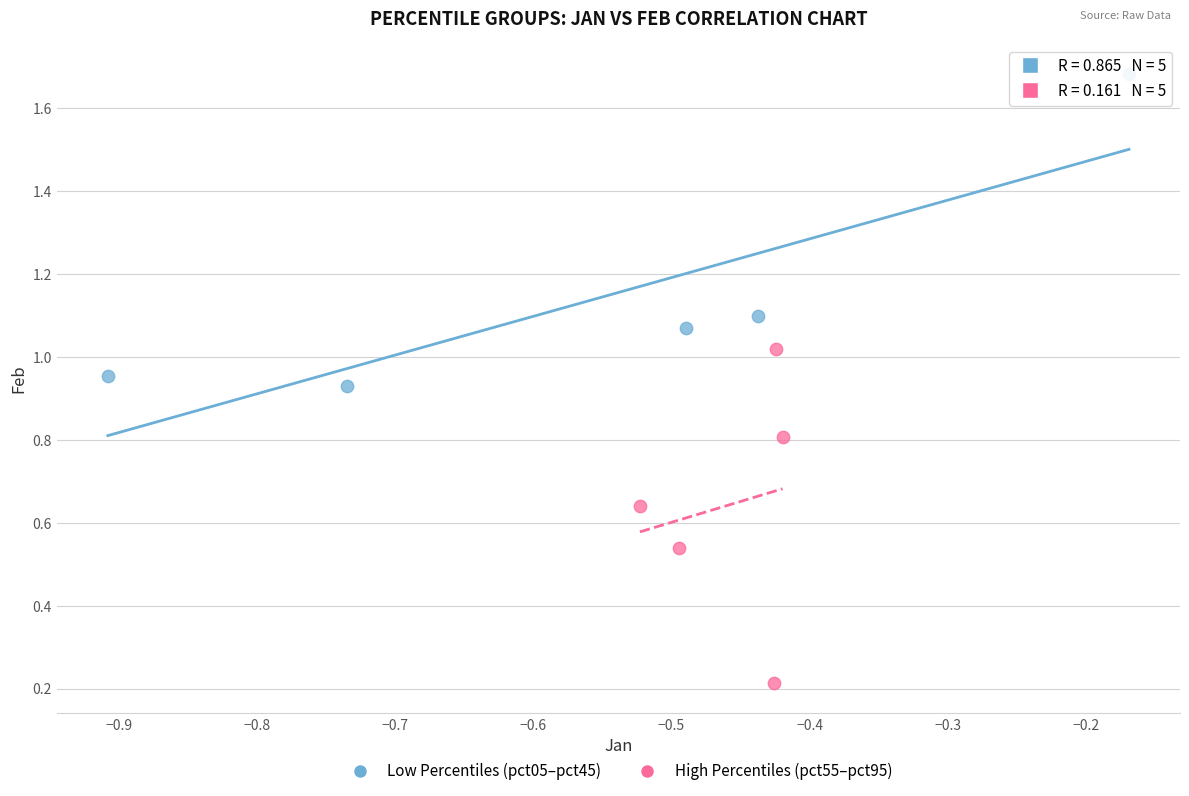

Which series reaches the maximum Y coordinate?

Low Percentiles (pct05–pct45)